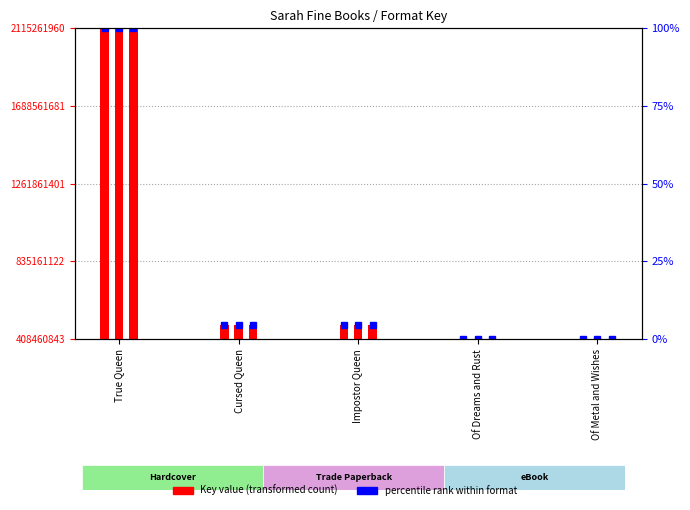

List the series in order of their peak value, lowest first.

Hardcover, Trade Paperback, eBook